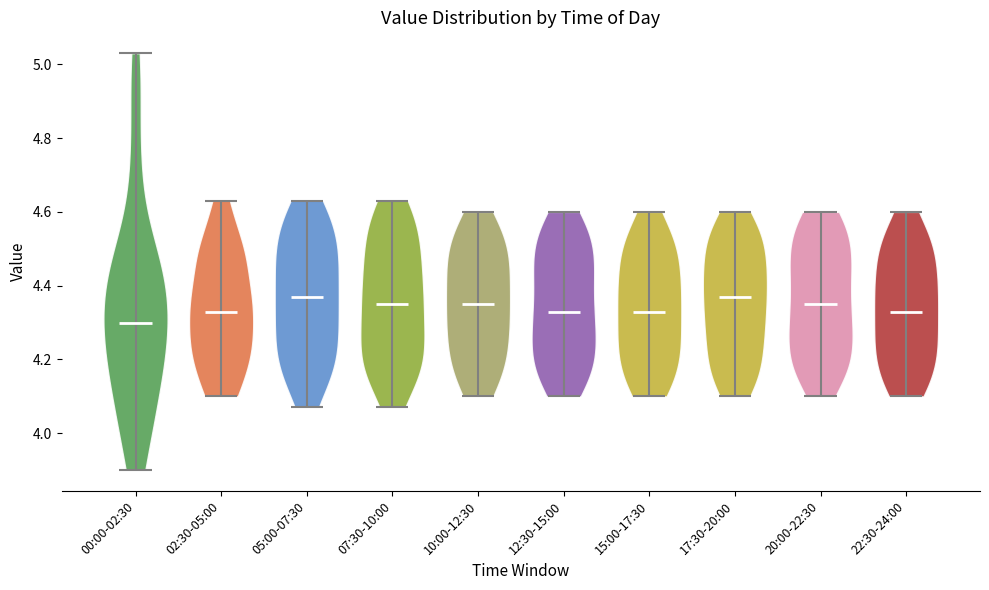

What is the lowest point the violin for 05:00-07:30 reaches on the y-axis? The values are not printed on the chart, so give them approximately, as read against the axis.

4.08